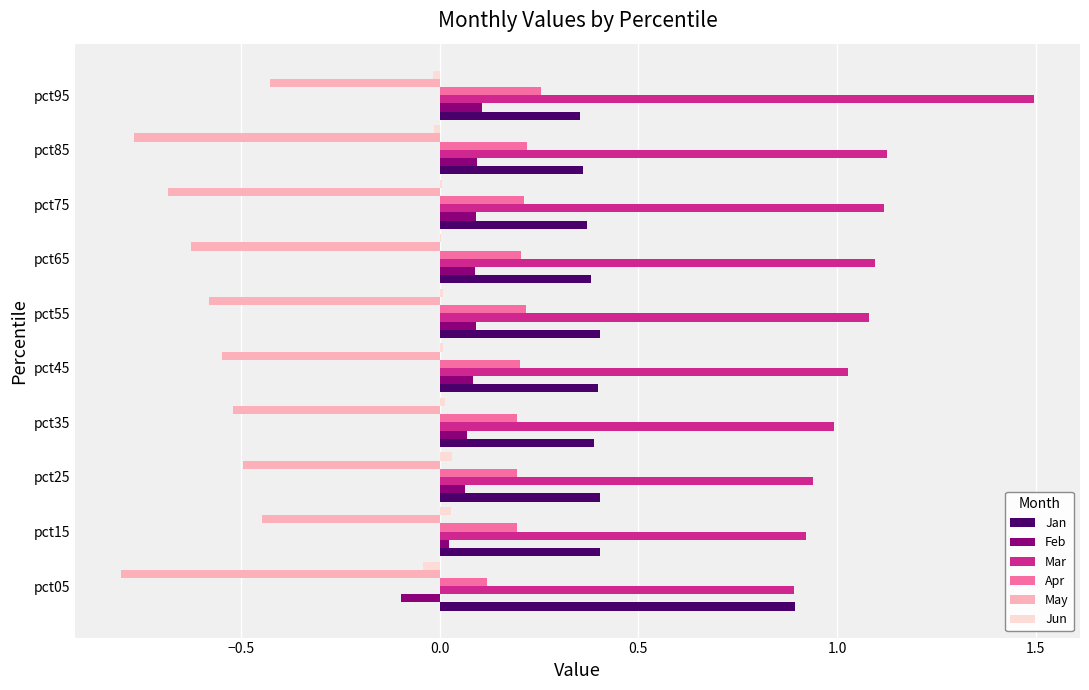

Between pct45 and pct95, which series saw the biggest shift?

Mar